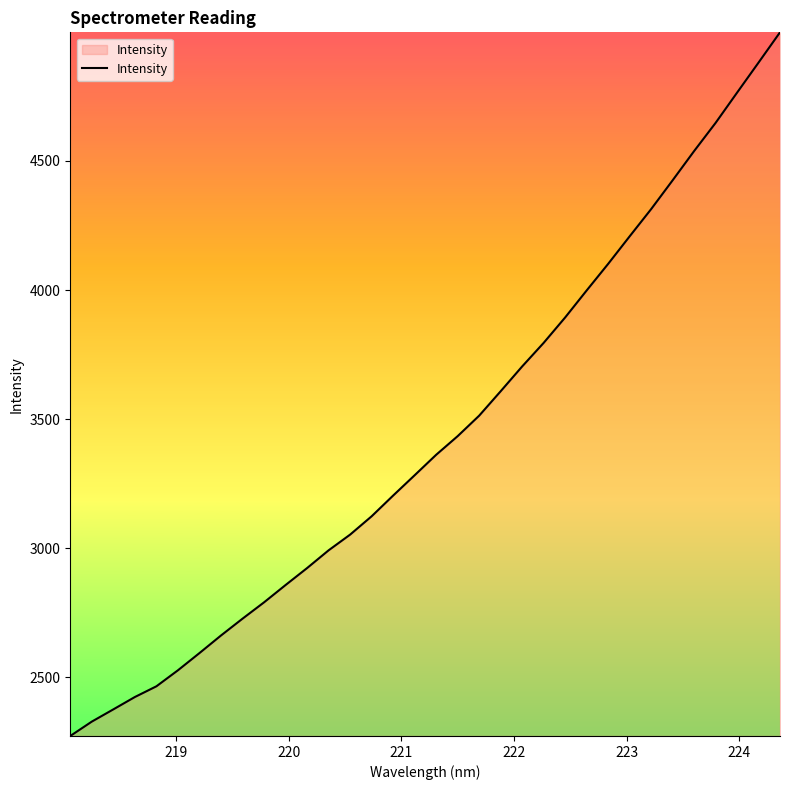

What is the minimum value shown in the chart?

2272.5